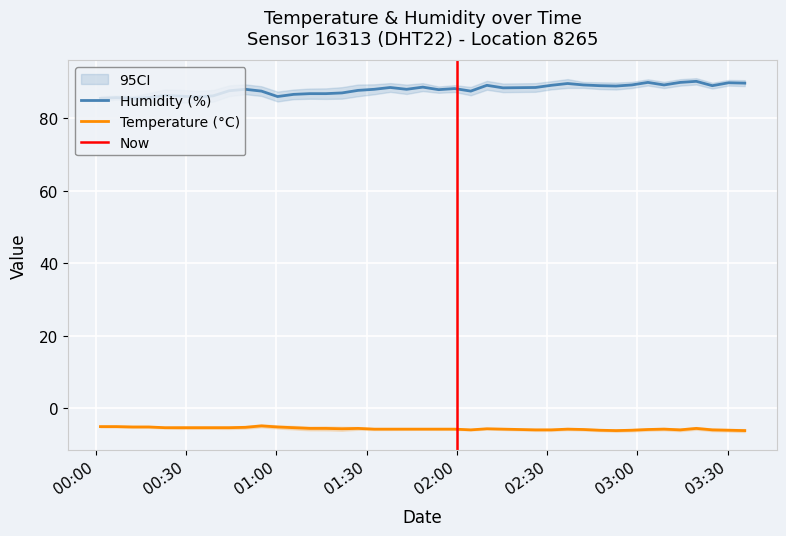

True or false: Temperature (°C) and Humidity (%) cross at least once.

False